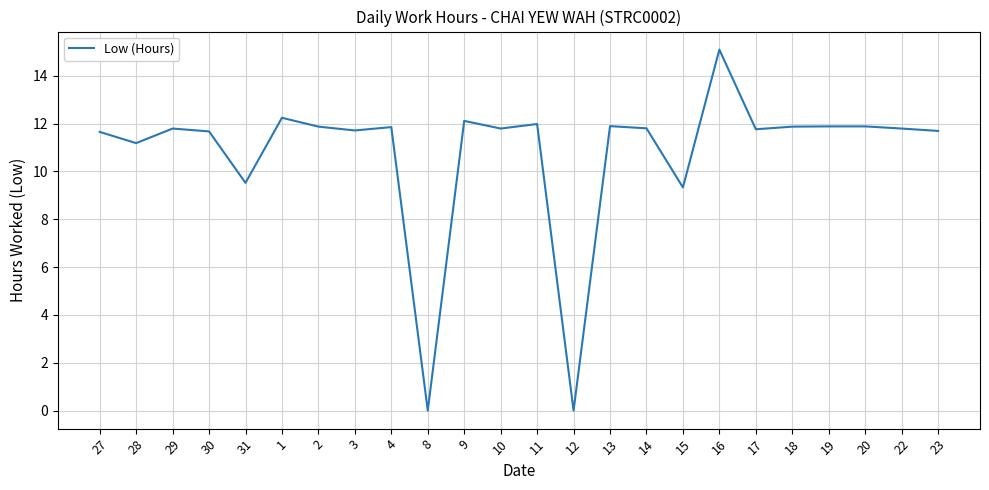

What is the maximum value shown in the chart?

15.1